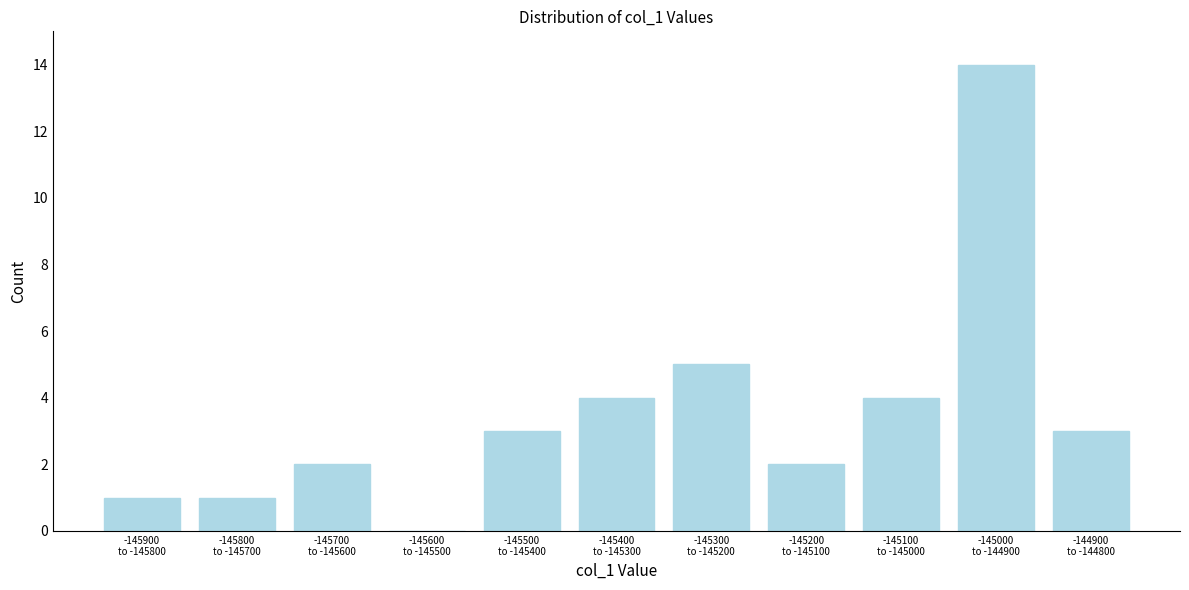

What is the sum of all values?

39